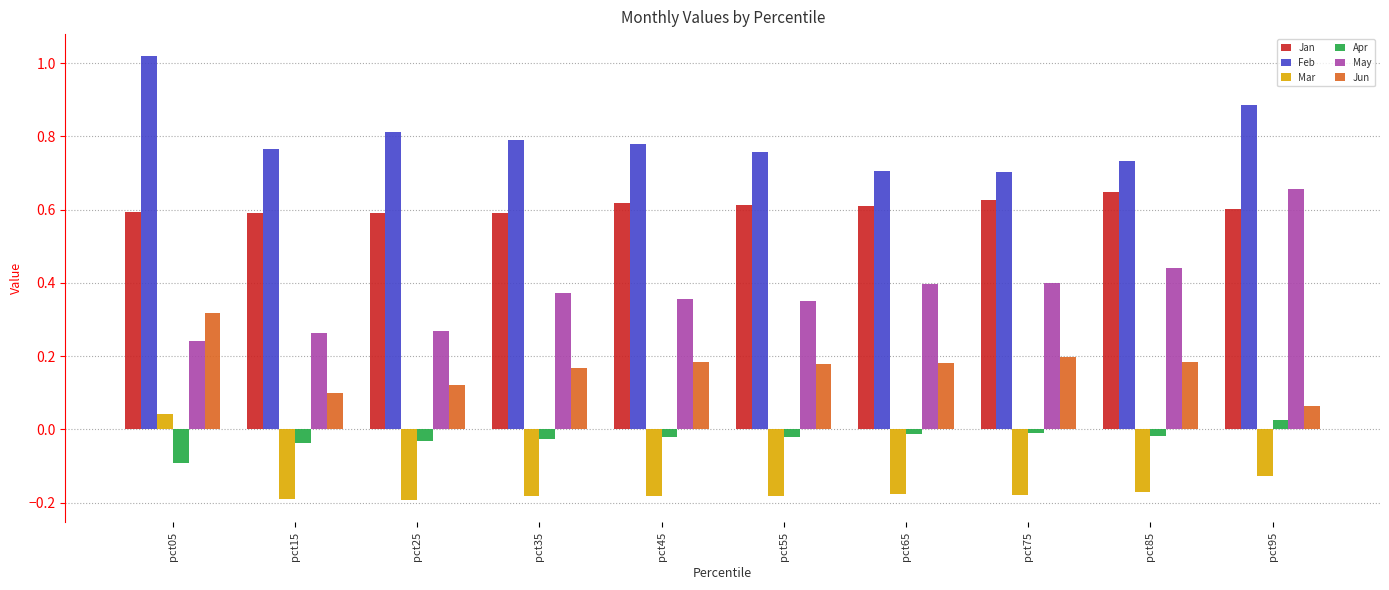

Rank the series at pct35 from highest to lowest value.

Feb, Jan, May, Jun, Apr, Mar